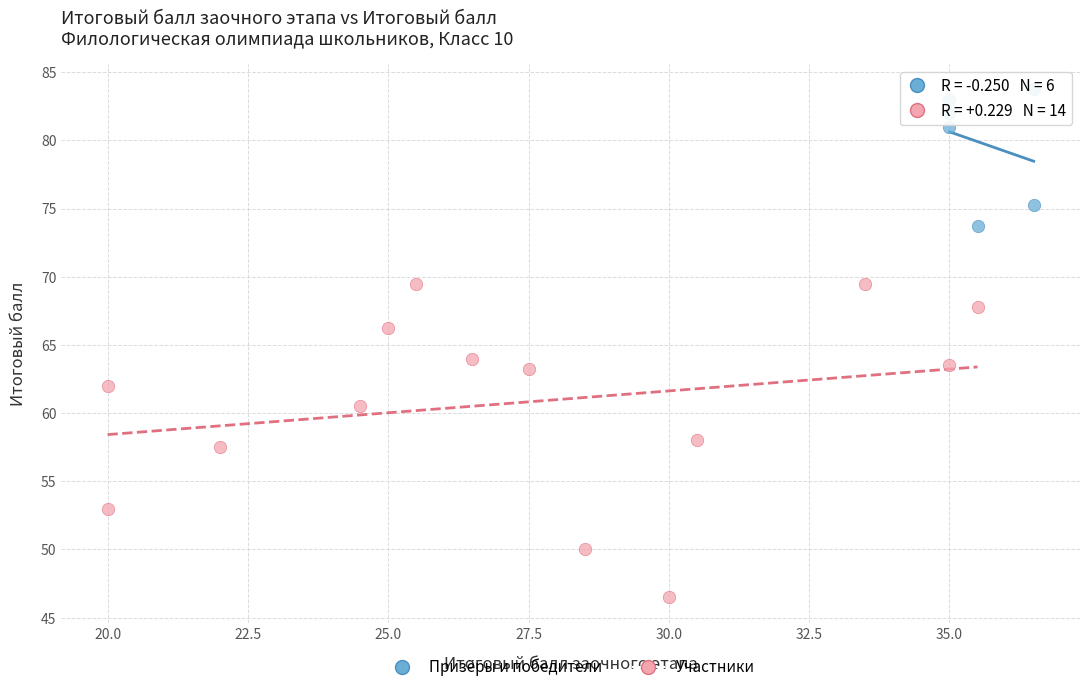

Which series has the largest Y range (max minus min)?

Участники